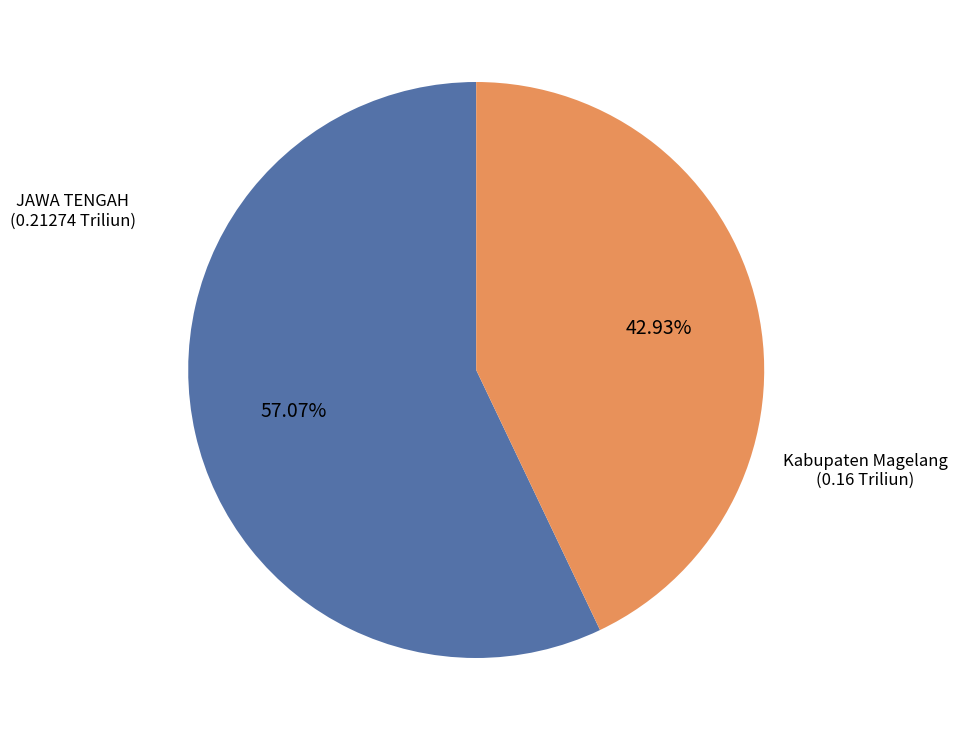

To the nearest percent, what is the combined percentage of Kabupaten Magelang and JAWA TENGAH?

100%